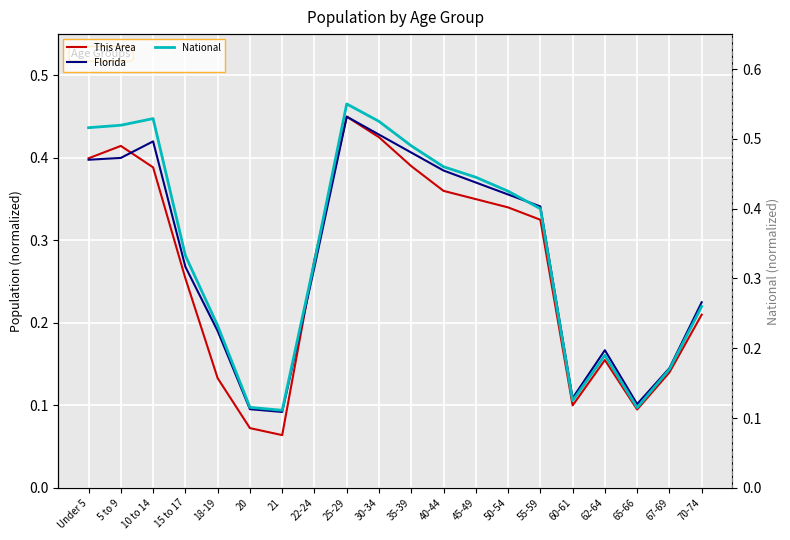

Reading left to right, what are all the values shown in this chart?

This Area: Under 5=0.4	5 to 9=0.4	10 to 14=0.4	15 to 17=0.3	18-19=0.1	20=0.1	21=0.1	22-24=0.3	25-29=0.5	30-34=0.4	35-39=0.4	40-44=0.4	45-49=0.4	50-54=0.3	55-59=0.3	60-61=0.1	62-64=0.2	65-66=0.1	67-69=0.1	70-74=0.2
Florida: Under 5=0.4	5 to 9=0.4	10 to 14=0.4	15 to 17=0.3	18-19=0.2	20=0.1	21=0.1	22-24=0.3	25-29=0.5	30-34=0.4	35-39=0.4	40-44=0.4	45-49=0.4	50-54=0.4	55-59=0.3	60-61=0.1	62-64=0.2	65-66=0.1	67-69=0.1	70-74=0.2
National: Under 5=0.5	5 to 9=0.5	10 to 14=0.5	15 to 17=0.3	18-19=0.2	20=0.1	21=0.1	22-24=0.3	25-29=0.6	30-34=0.5	35-39=0.5	40-44=0.5	45-49=0.4	50-54=0.4	55-59=0.4	60-61=0.1	62-64=0.2	65-66=0.1	67-69=0.2	70-74=0.3